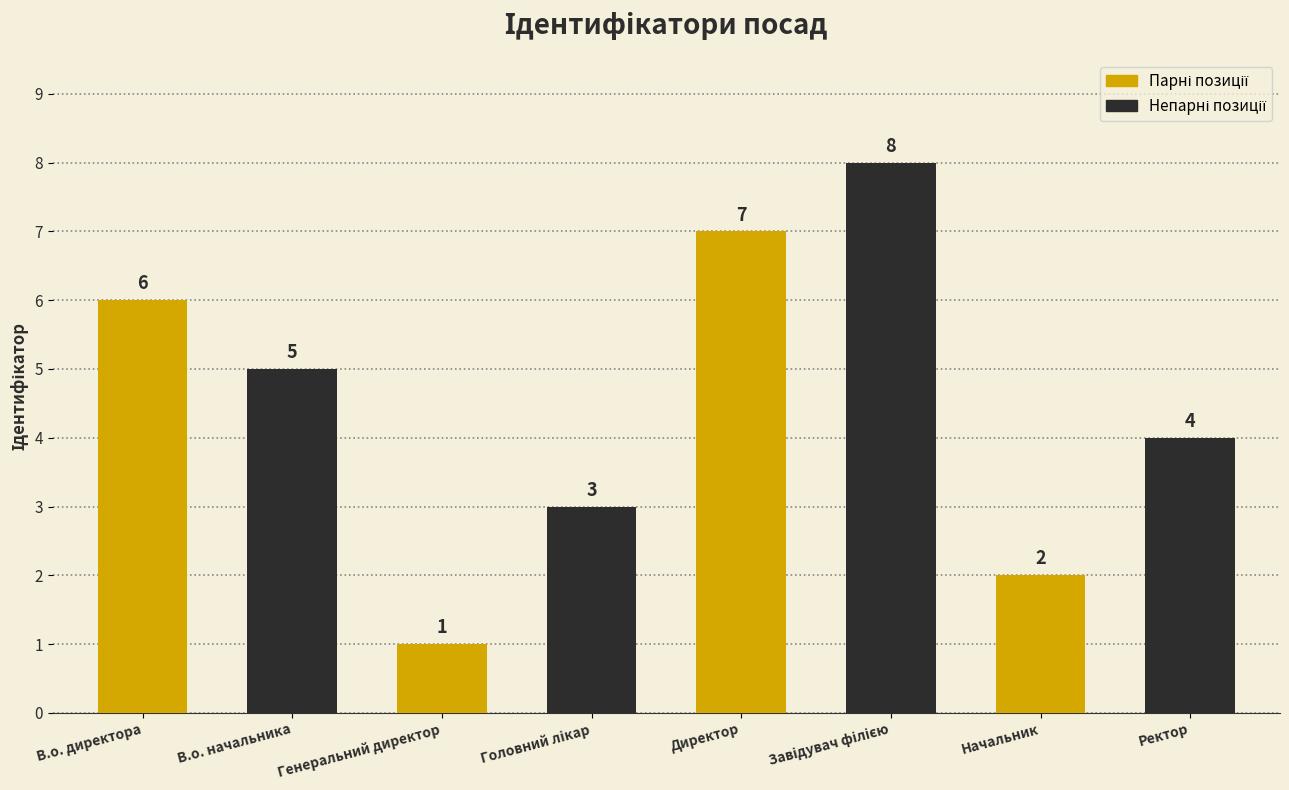

What is the difference between the maximum and minimum values?

7